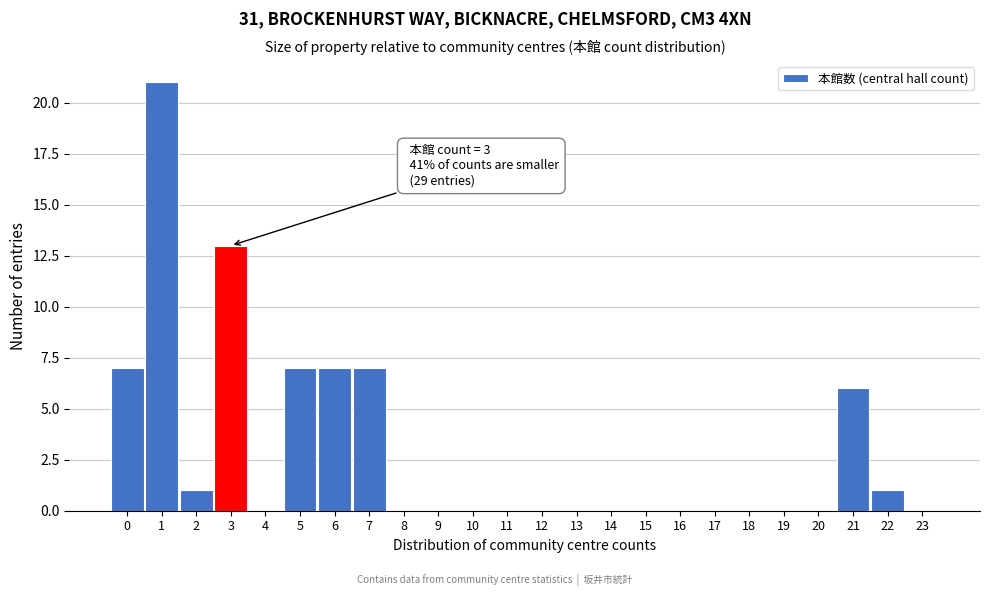

Over which range of the x-axis is the bar tallest?

0.5 to 1.5